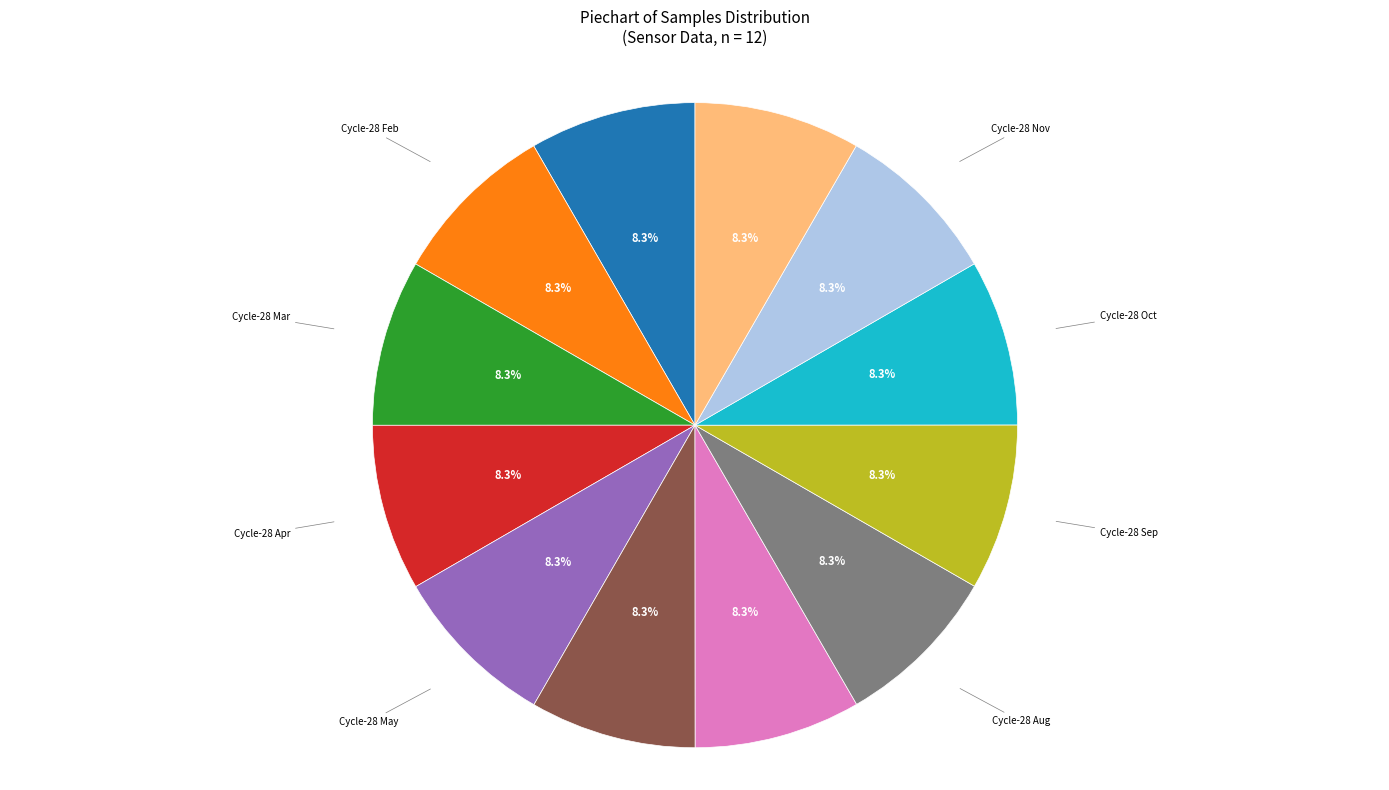

What is the ratio of the value at Cycle-28 Mar to the value at Cycle-28 Sep?

1.0